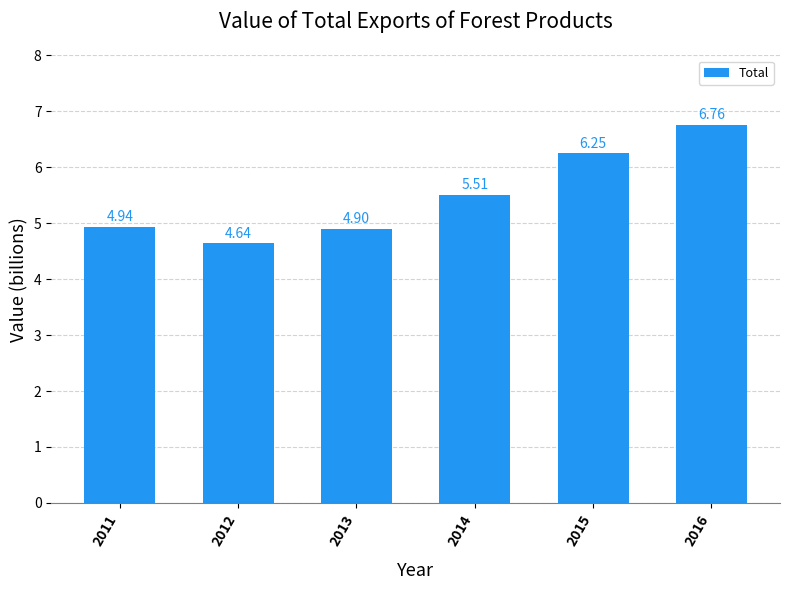

Is it true that the value at 2011 is 4.9?

True